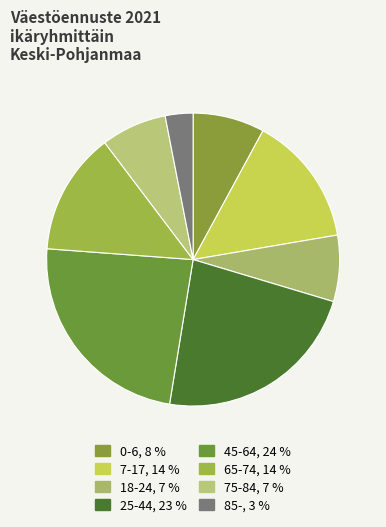

What is the largest slice in the pie chart?

45-64